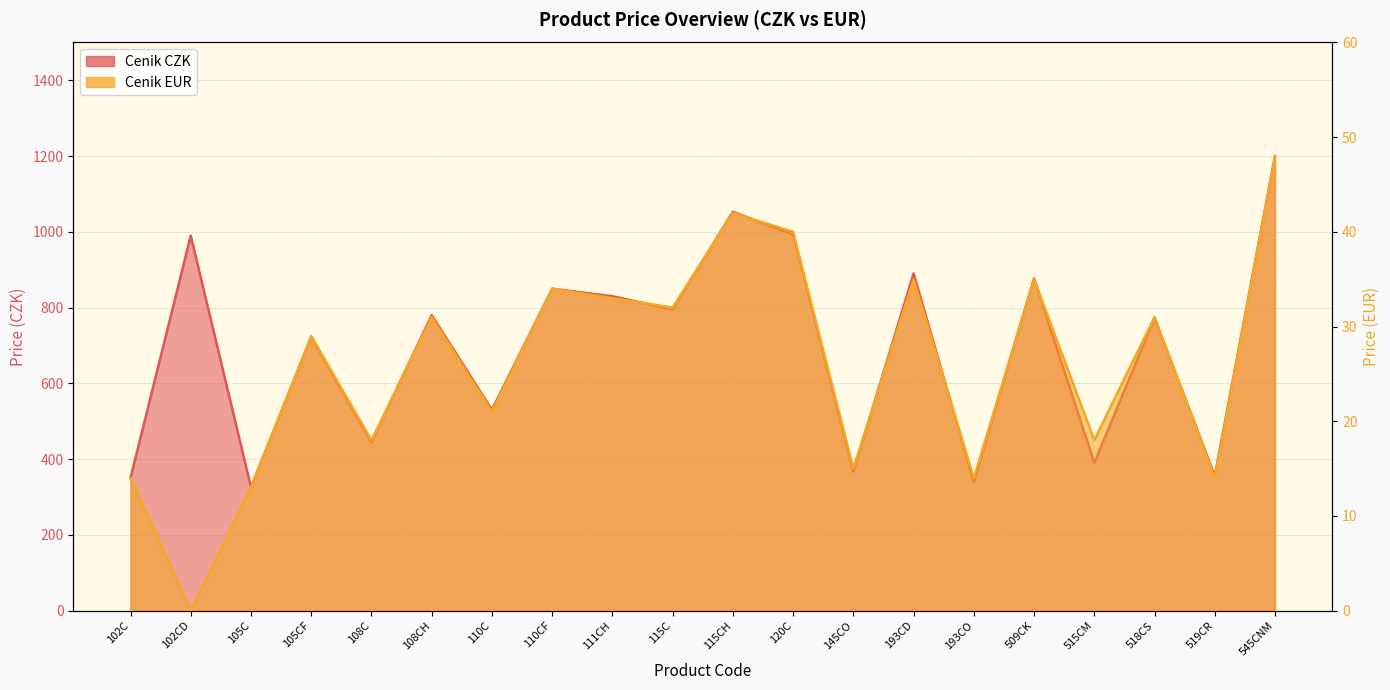

Reading right to left, what are all the values shown in this chart?

Cenik CZK: 1200	355	773	390	877	340	890	367	993	1053	795	830	850	530	780	445	722	326	990	350
Cenik EUR: 48	14	31	18	35	14	35	15	40	42	32	33	34	21	31	18	29	13	0	14